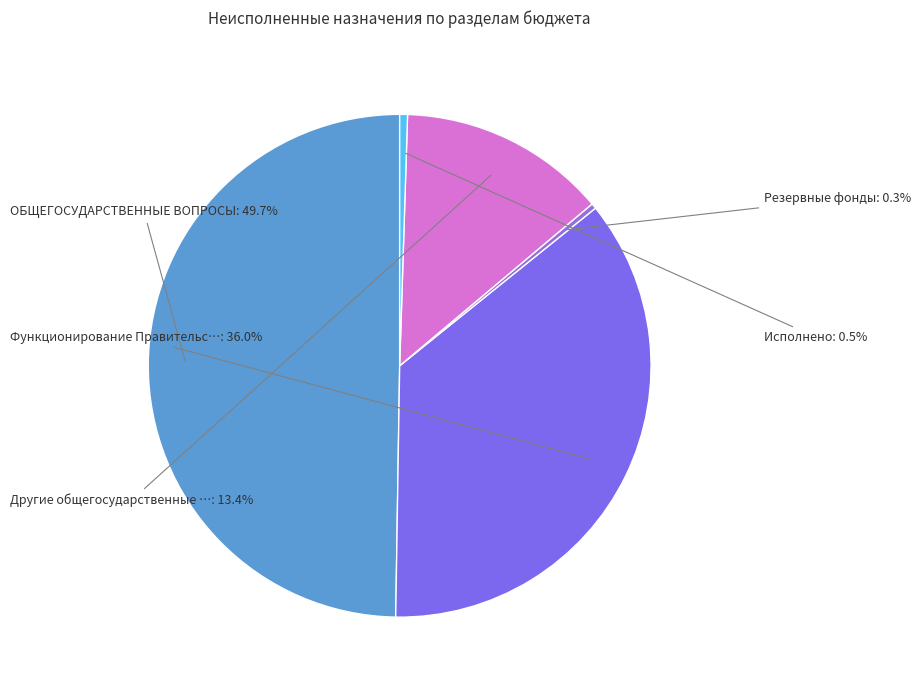

To the nearest percent, what is the difference between the largest and smallest slice percentages?

49%